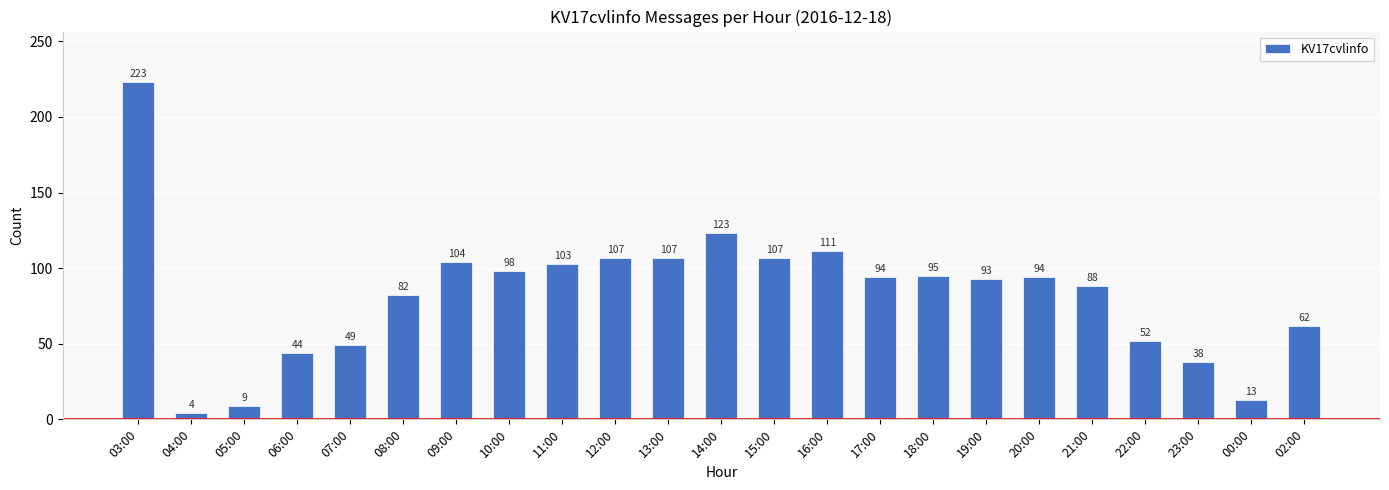

What is the change in value from 07:00 to 15:00?

+58